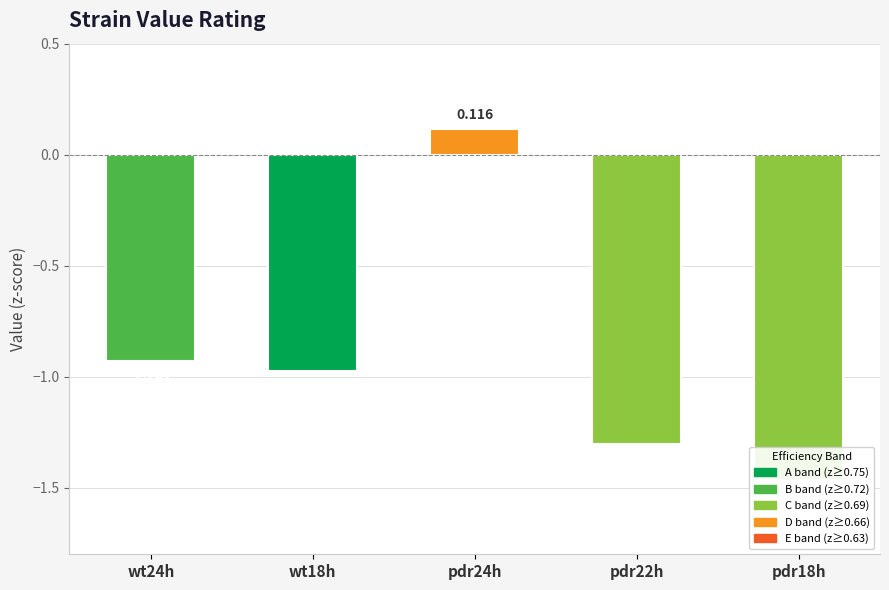

True or false: the data shows -0.9 at wt24h.

True